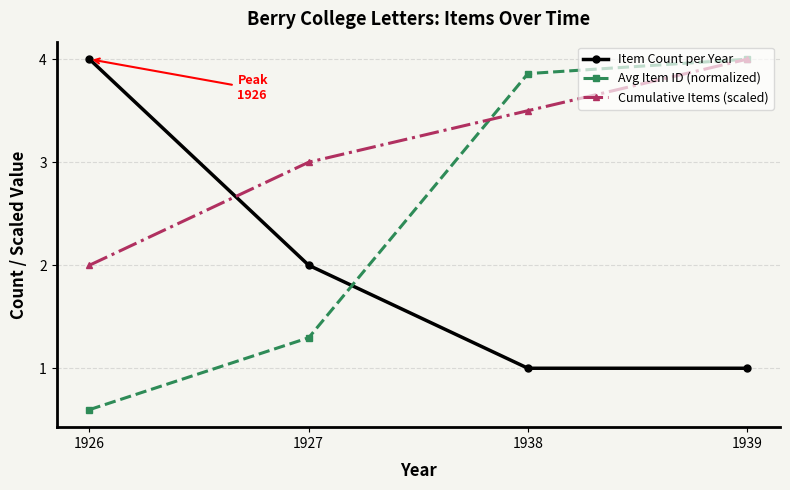

Is this an area chart (filled region under the line)?

No